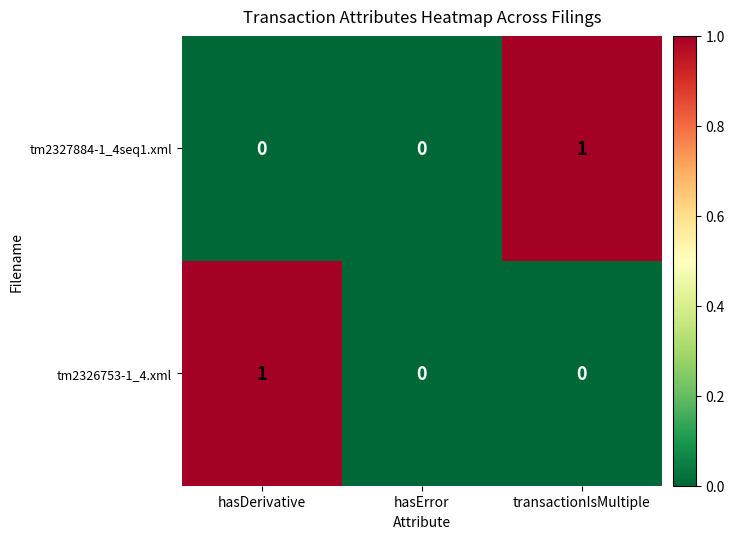

What is the total value across all series at transactionIsMultiple?

1